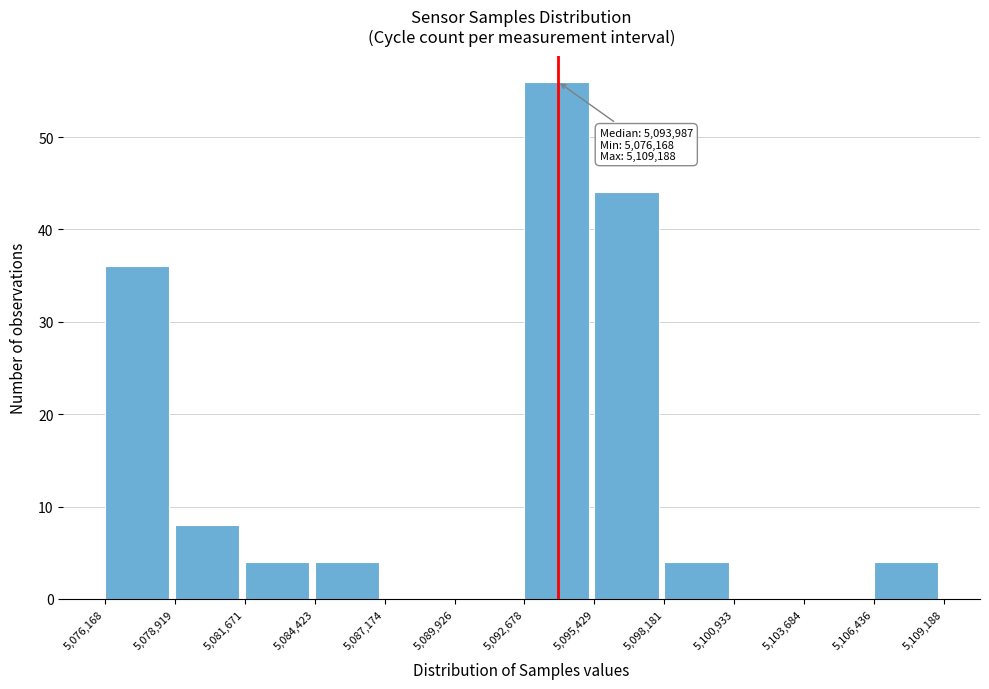

Which range on the x-axis has the tallest bar?

5,092,678 to 5,095,429